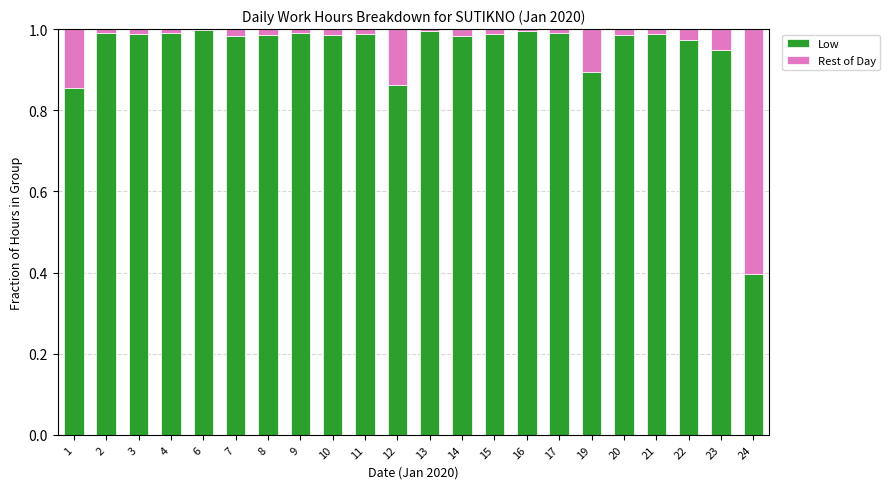

What is the sum of all Low values?

20.8